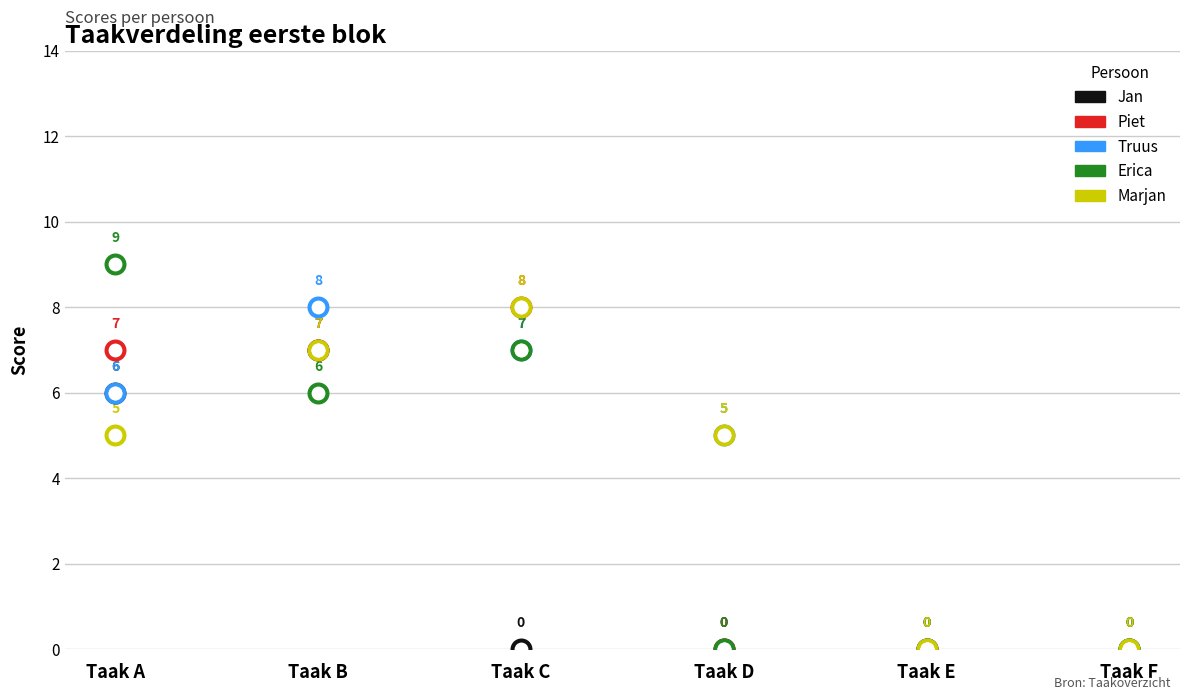

Which series has the widest spread of Y values?

Erica